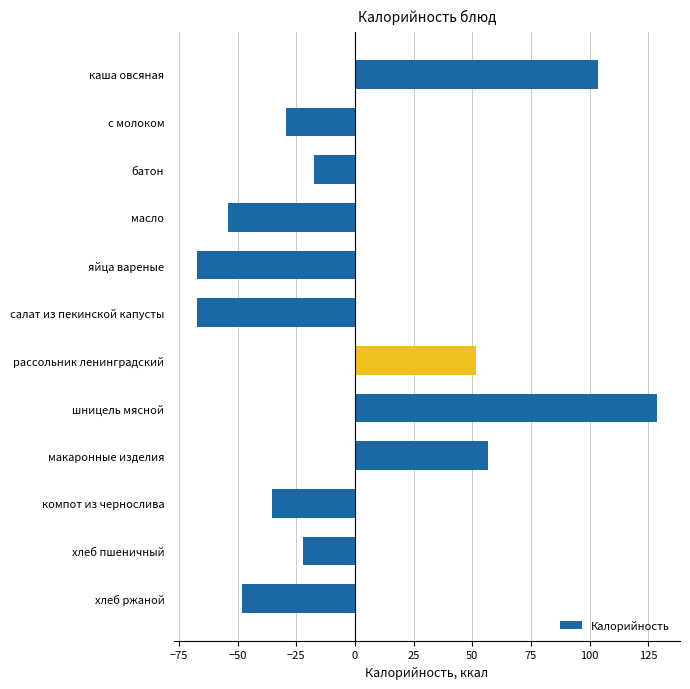

Where is the data nearest to the value 30?

рассольник ленинградский